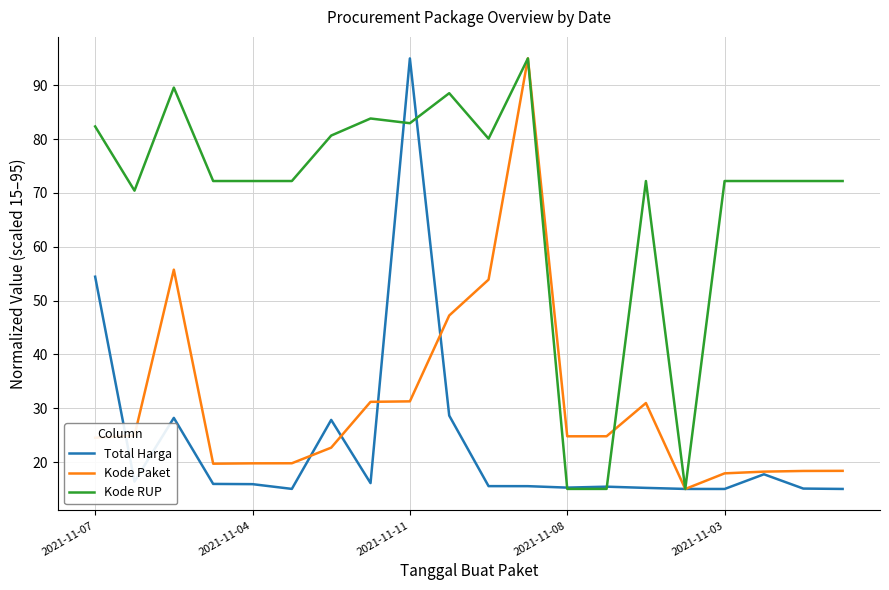

What is the maximum value for Kode RUP?

95.0